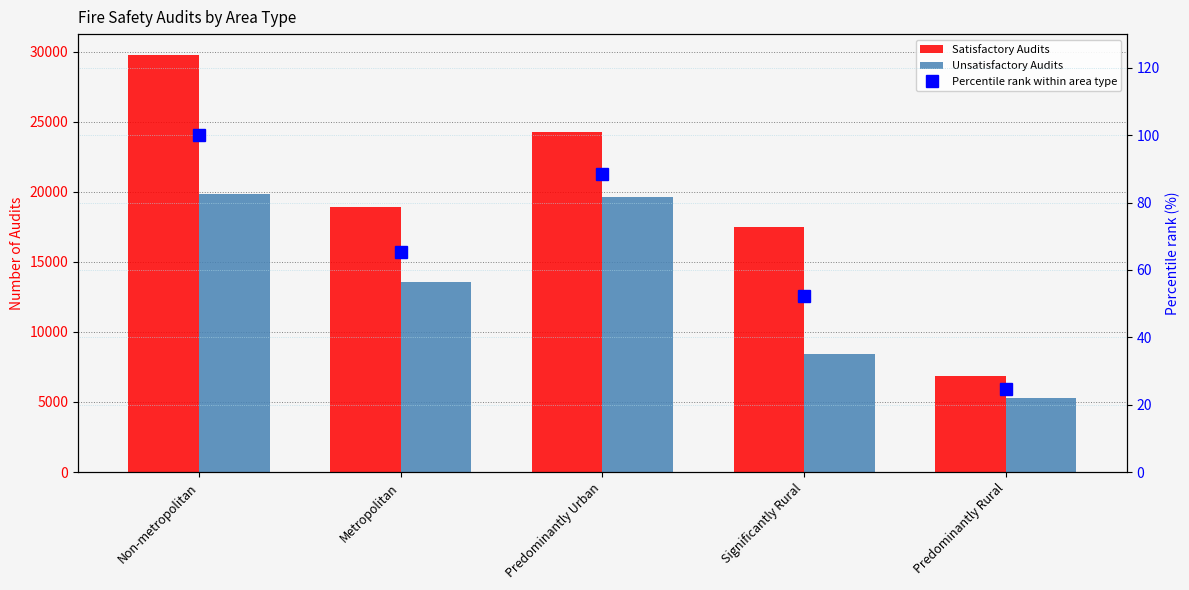

How many series are shown in this chart?

3